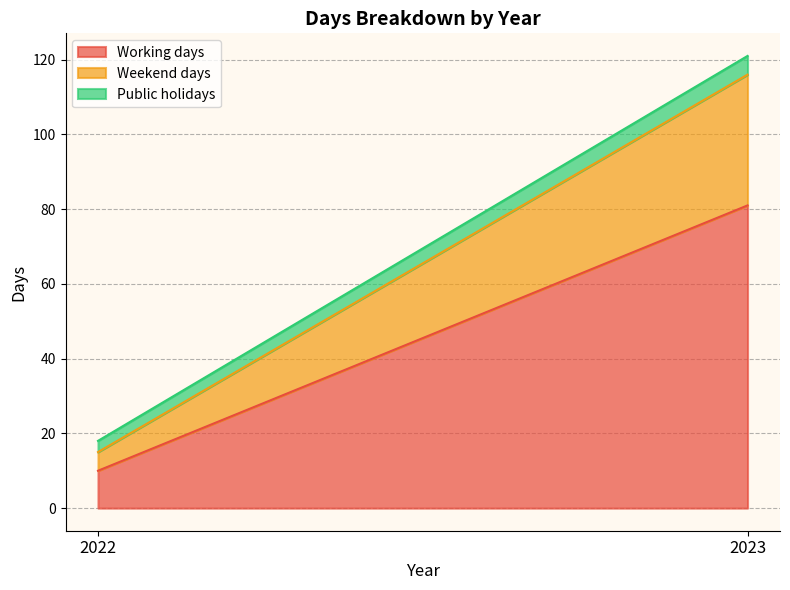

Which has a higher value, 2023 or 2022?

2023